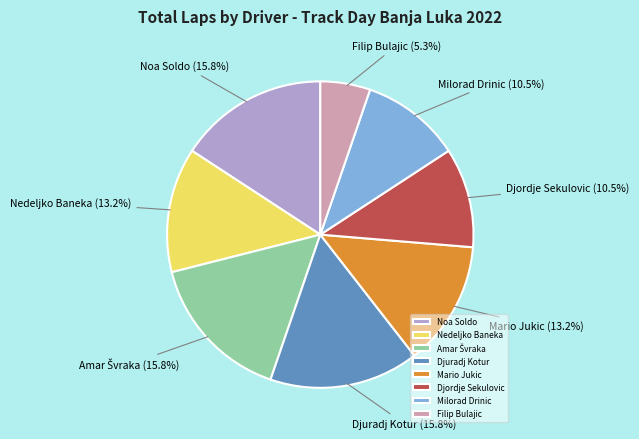

Which has a higher value, Nedeljko Baneka or Djordje Sekulovic?

Nedeljko Baneka